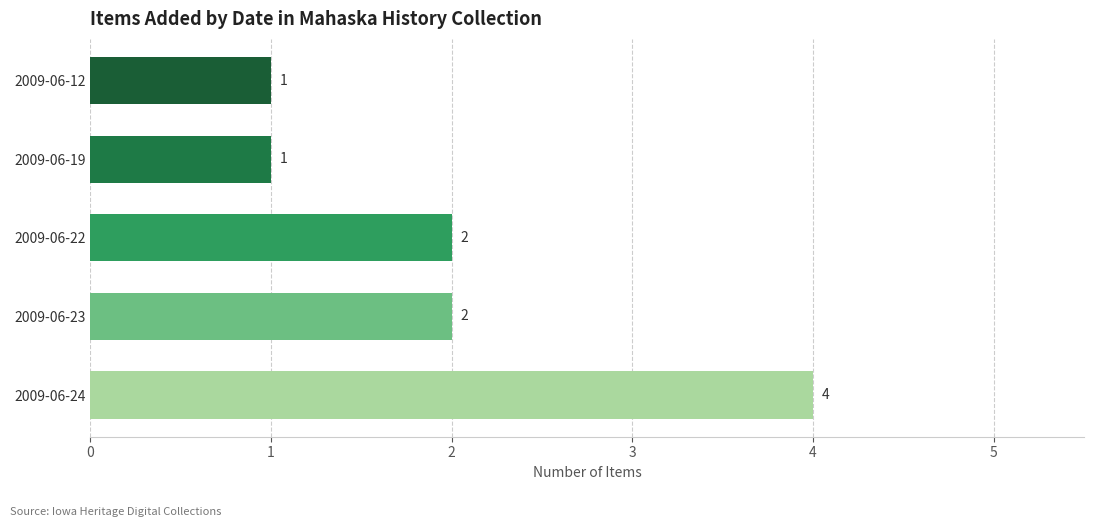

How many data points does each series have?

5